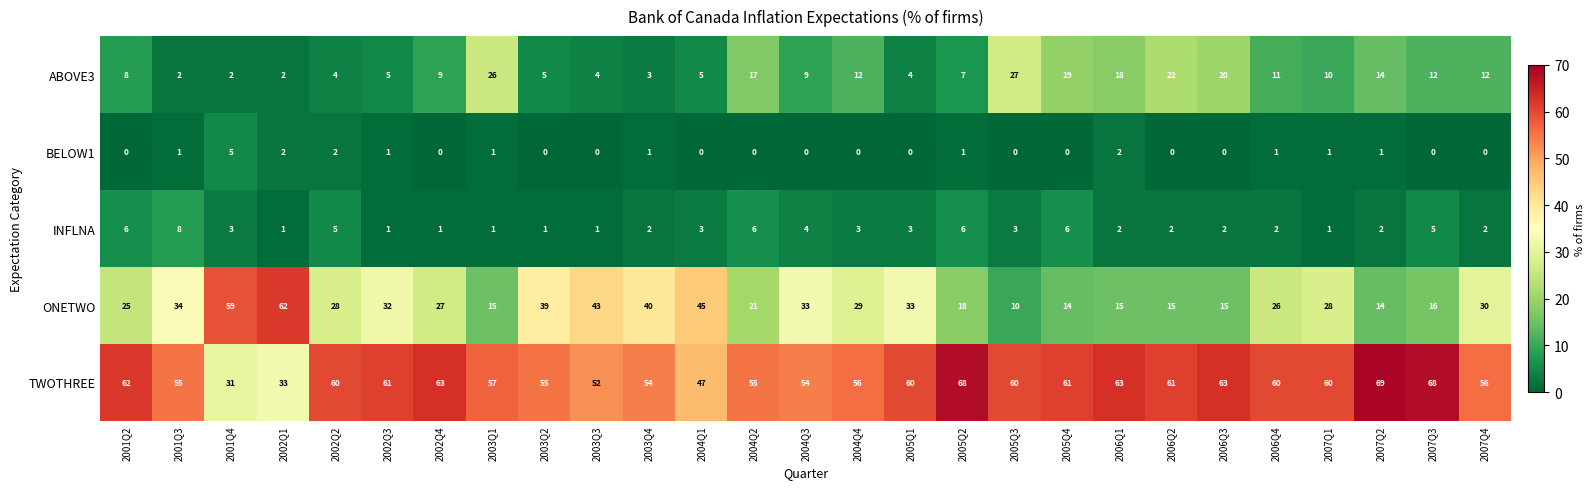

Which series has the widest spread of values?

ONETWO